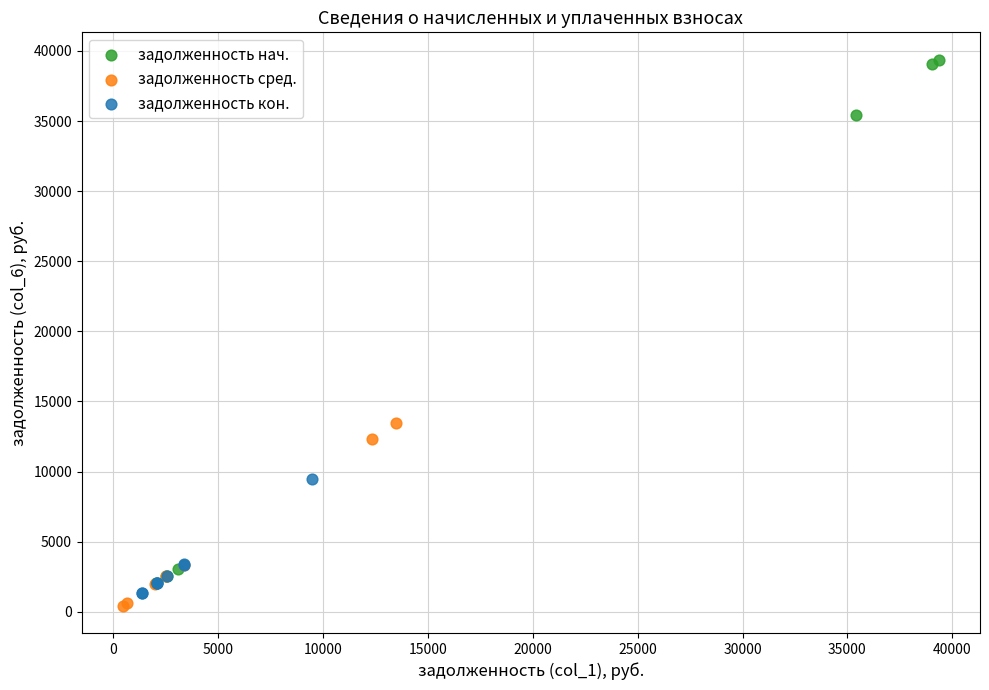

Which series reaches the maximum Y coordinate?

задолженность нач.